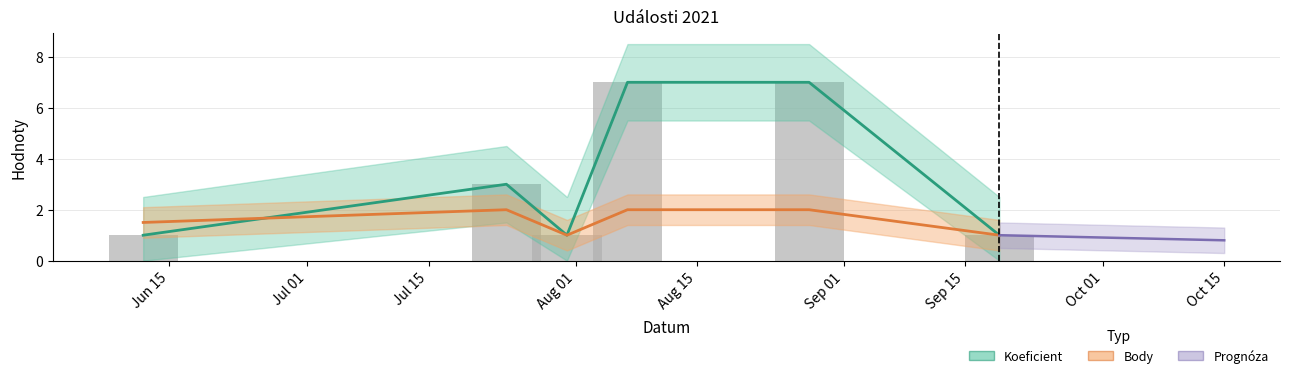

Which label corresponds to the smallest value in the chart?

2021-06-12